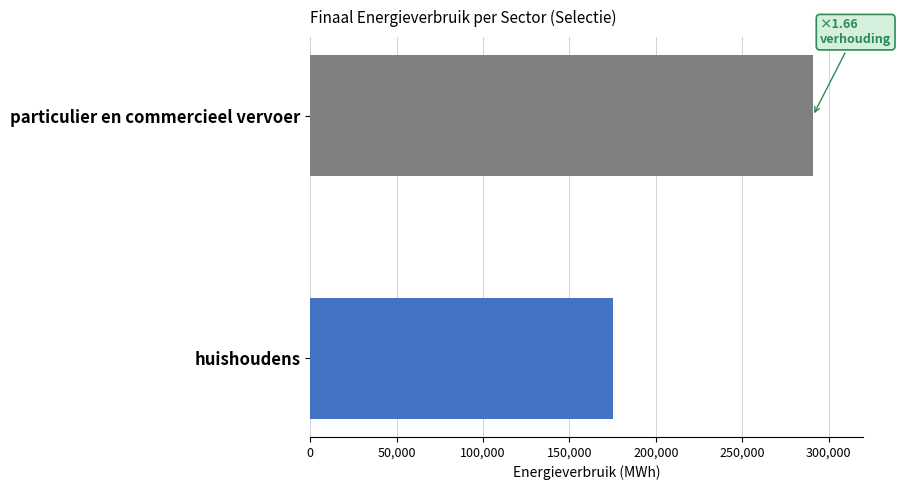

What is the ratio of the value at particulier en commercieel vervoer to the value at huishoudens?

1.7